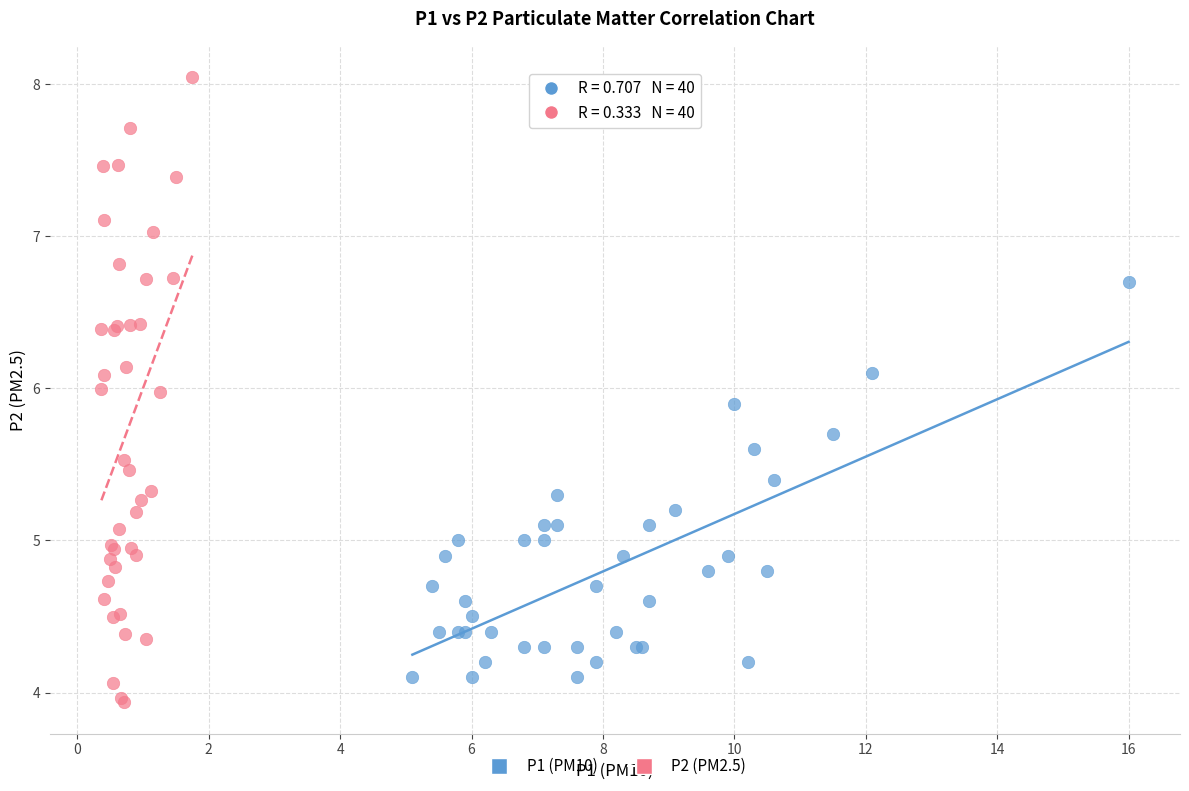

What are all the series names shown in the legend?

P1 (PM10), P2 (PM2.5)